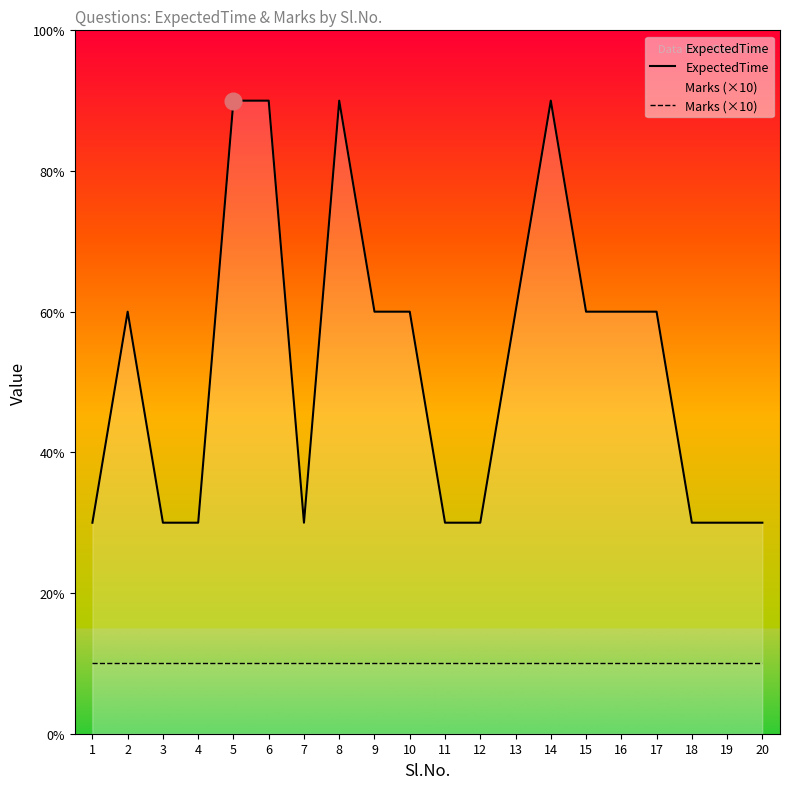

Which series changed the most between 1 and 15?

ExpectedTime